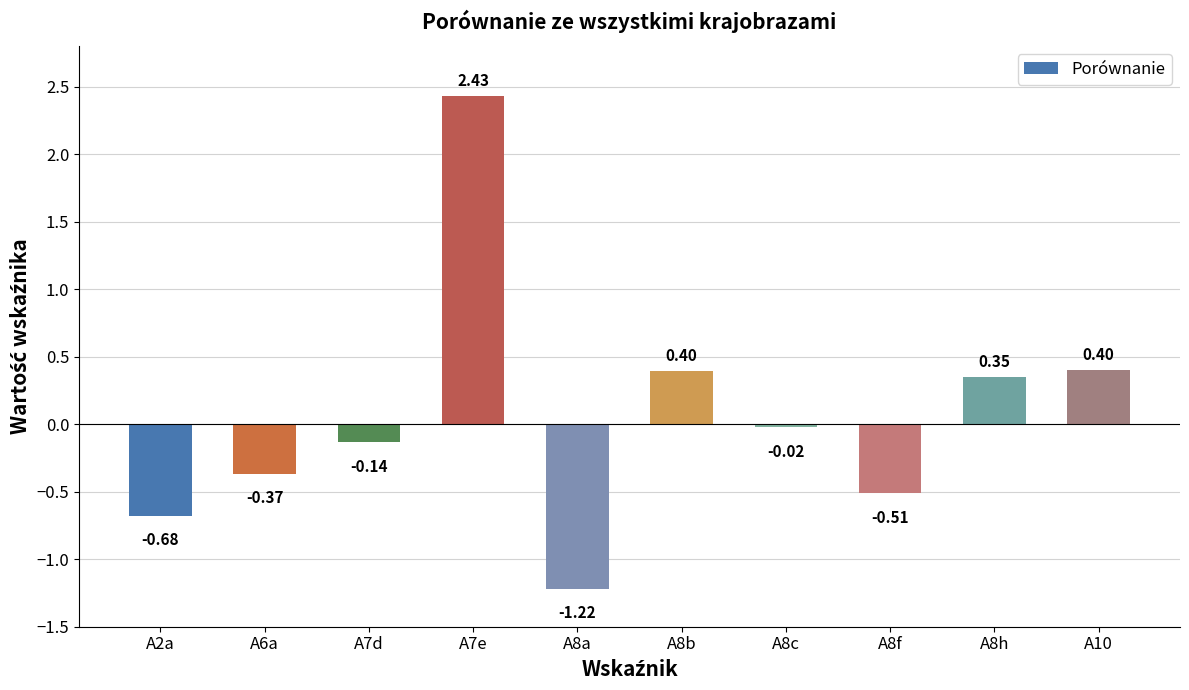

What is the difference between the second highest and minimum values?

1.6